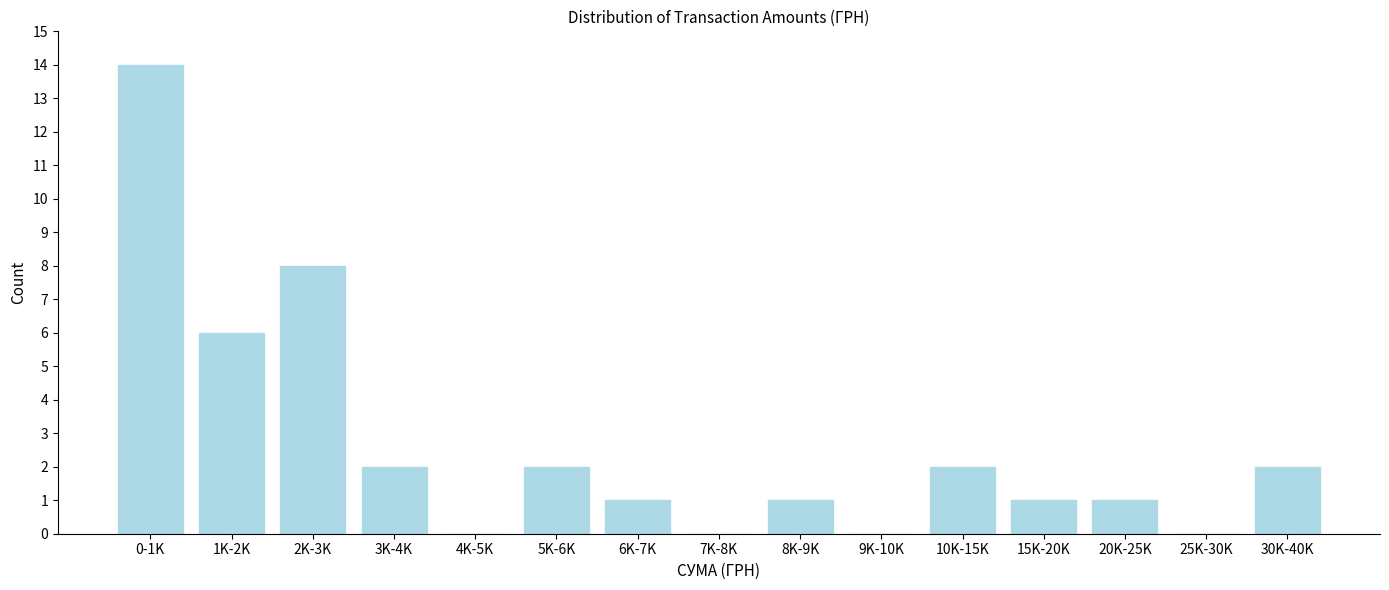

Reading left to right, what are all the values shown in this chart?

0-1K=14	1K-2K=6	2K-3K=8	3K-4K=2	4K-5K=0	5K-6K=2	6K-7K=1	7K-8K=0	8K-9K=1	9K-10K=0	10K-15K=2	15K-20K=1	20K-25K=1	25K-30K=0	30K-40K=2